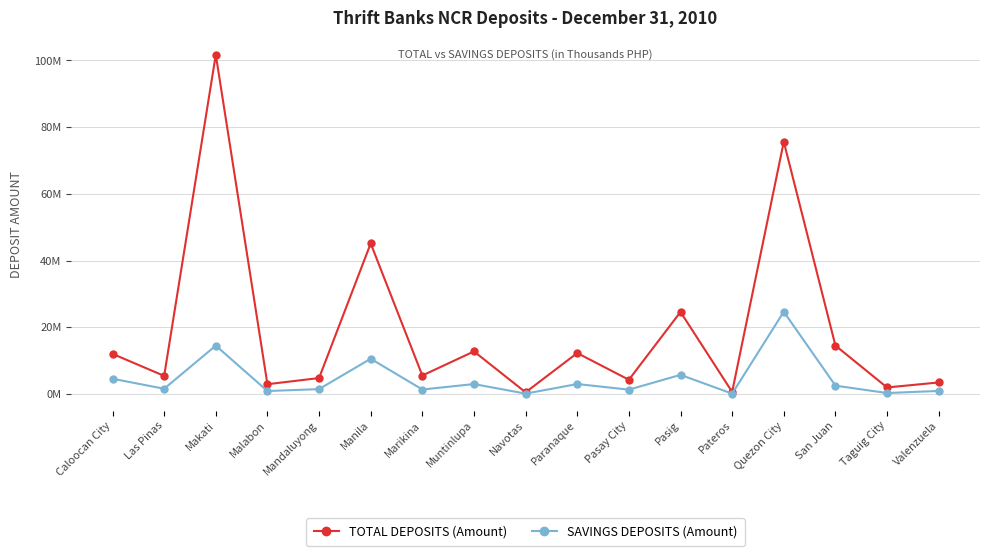

Between Pateros and Valenzuela, which series saw the biggest shift?

TOTAL DEPOSITS (Amount)